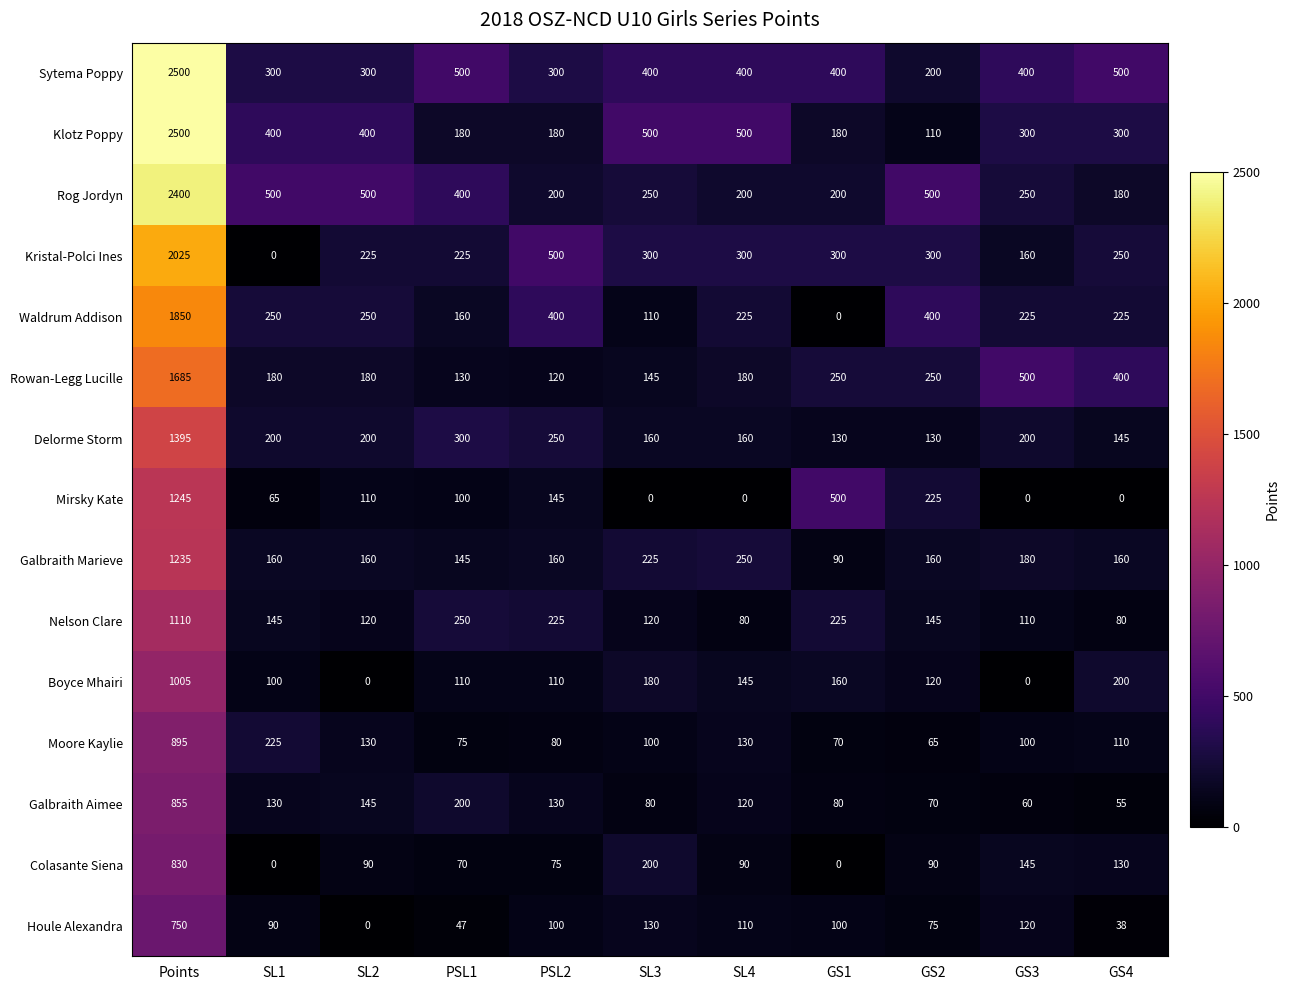

At PSL1, list the series in order from smallest to largest.

Houle Alexandra, Colasante Siena, Moore Kaylie, Mirsky Kate, Boyce Mhairi, Rowan-Legg Lucille, Galbraith Marieve, Waldrum Addison, Klotz Poppy, Galbraith Aimee, Kristal-Polci Ines, Nelson Clare, Delorme Storm, Rog Jordyn, Sytema Poppy